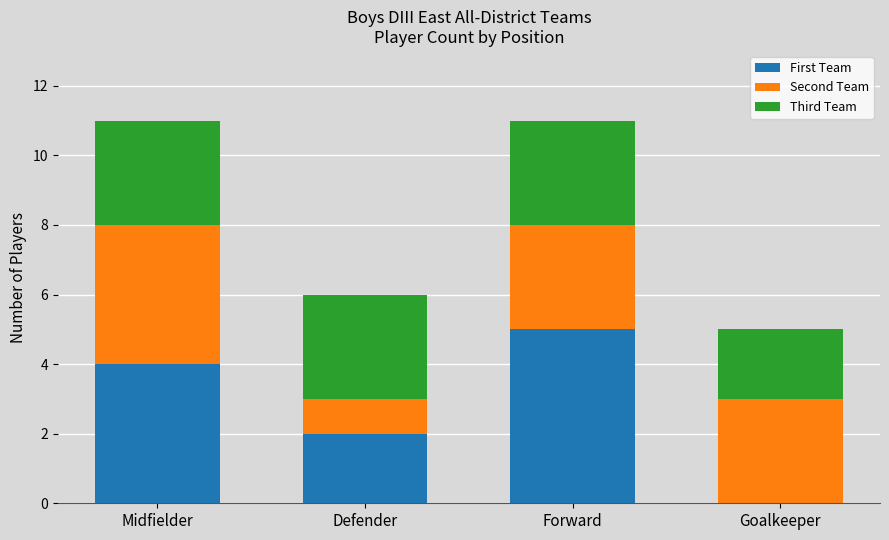

Reading left to right, transcribe the values for First Team.

Midfielder=4	Defender=2	Forward=5	Goalkeeper=0